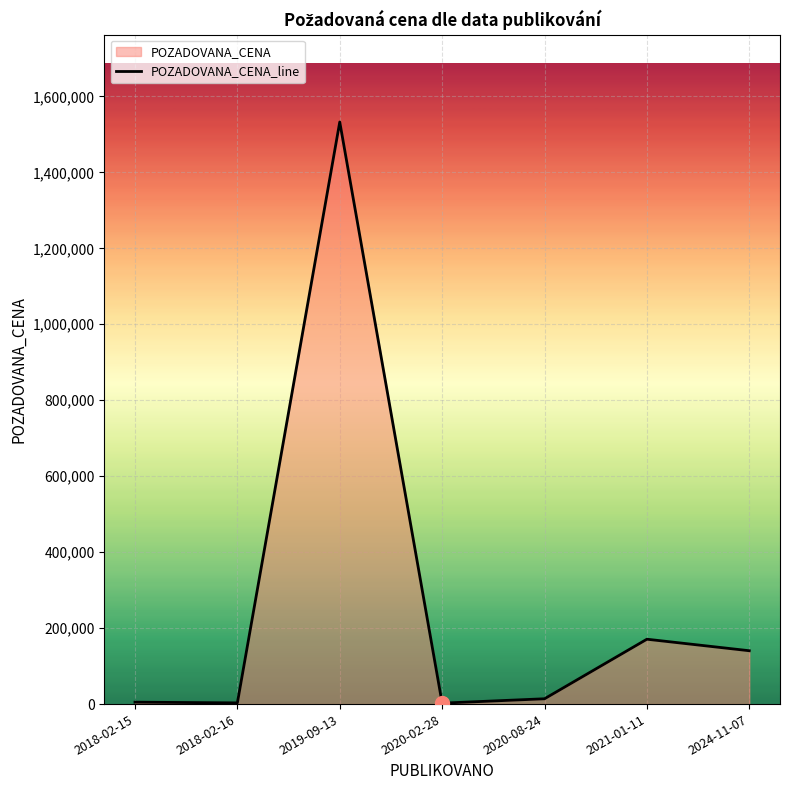

Rank the categories by value from highest to lowest.

2019-09-13, 2021-01-11, 2024-11-07, 2020-08-24, 2018-02-15, 2018-02-16, 2020-02-28